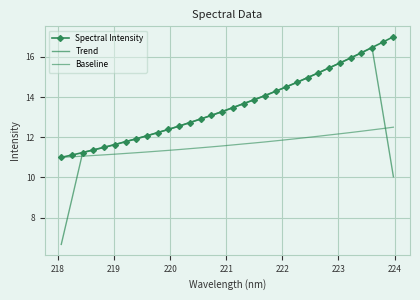

What is the smallest value displayed?

6.7